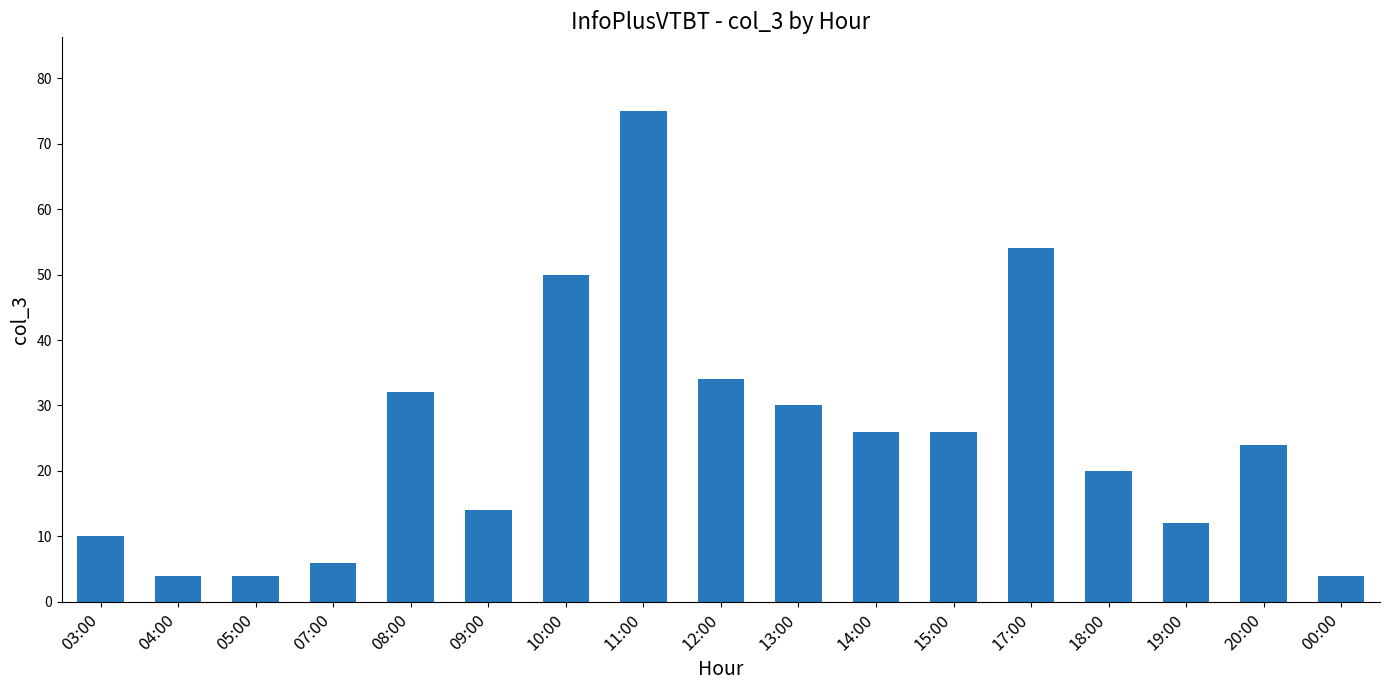

Reading right to left, extract all data points from this chart.

4	24	12	20	54	26	26	30	34	75	50	14	32	6	4	4	10